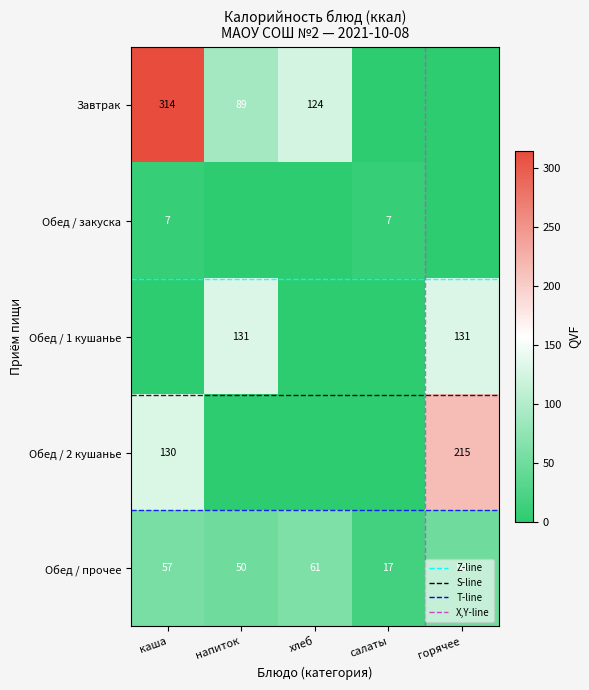

What is the highest value of the Завтрак series?

314.0